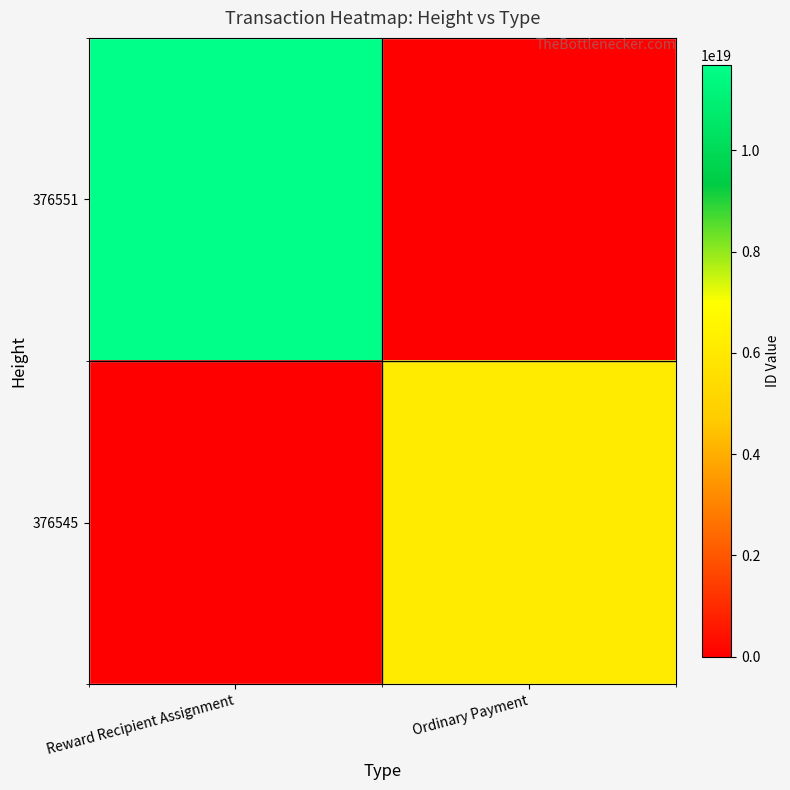

Reading right to left, list all the values displayed in this chart.

376551: Ordinary Payment=0	Reward Recipient Assignment=11678579018325252096
376545: Ordinary Payment=6154519667490767872	Reward Recipient Assignment=0